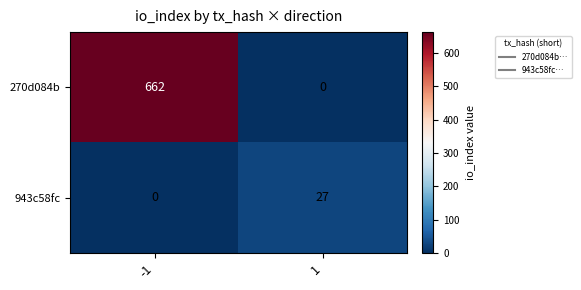

List the series in order of their peak value, highest first.

270d084b, 943c58fc